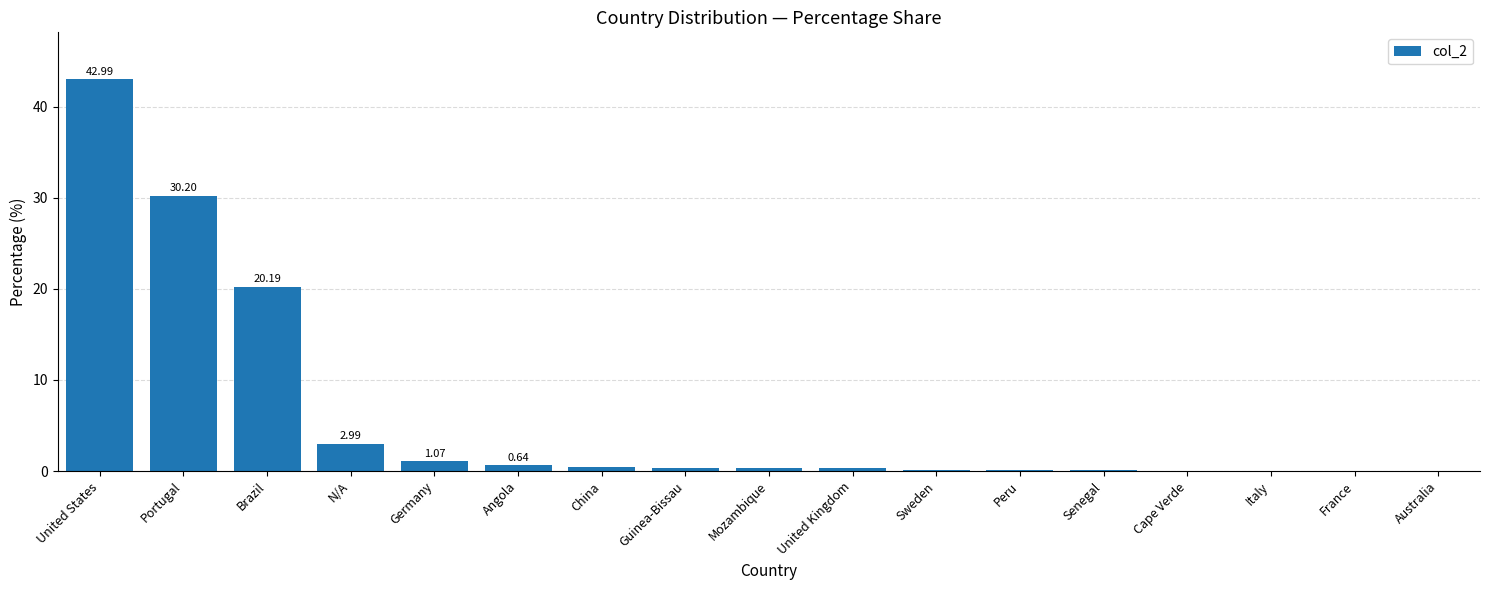

Which category has the highest value across all series?

United States